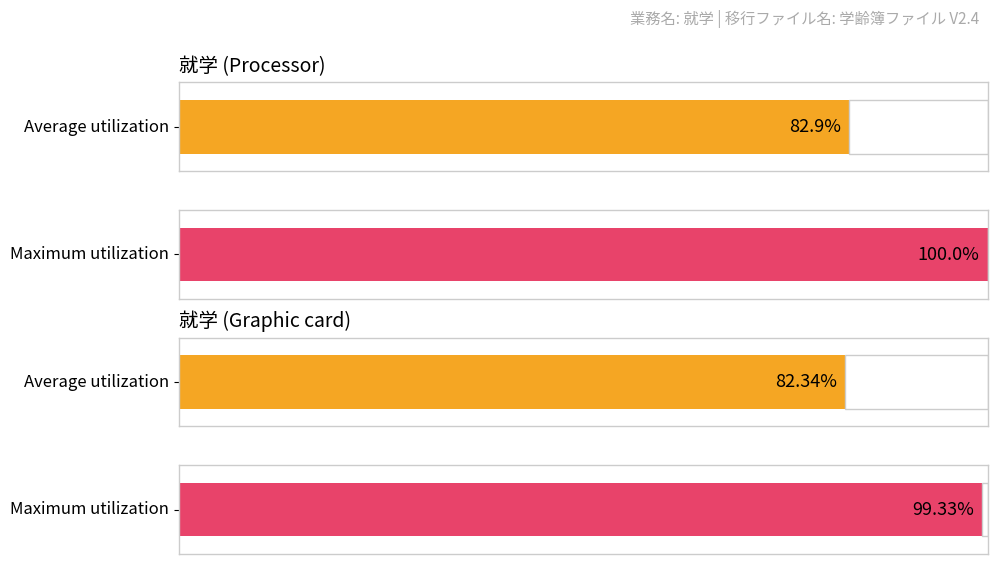

At how many categories does at least one series exceed 14?

2